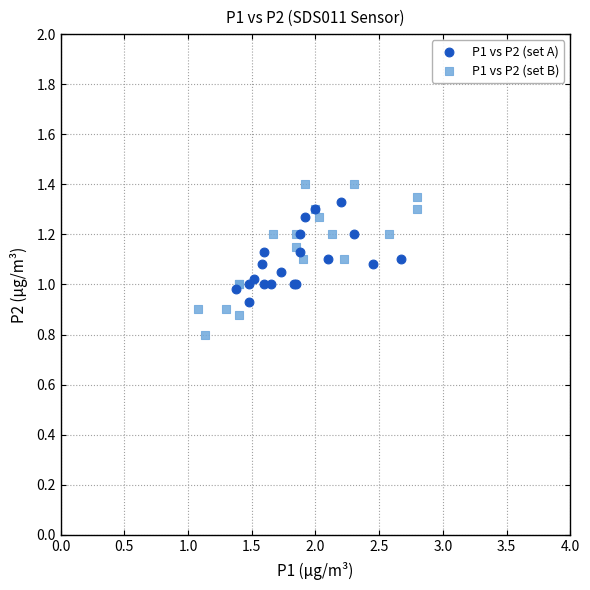

Which series has the largest Y range (max minus min)?

P1 vs P2 (set B)